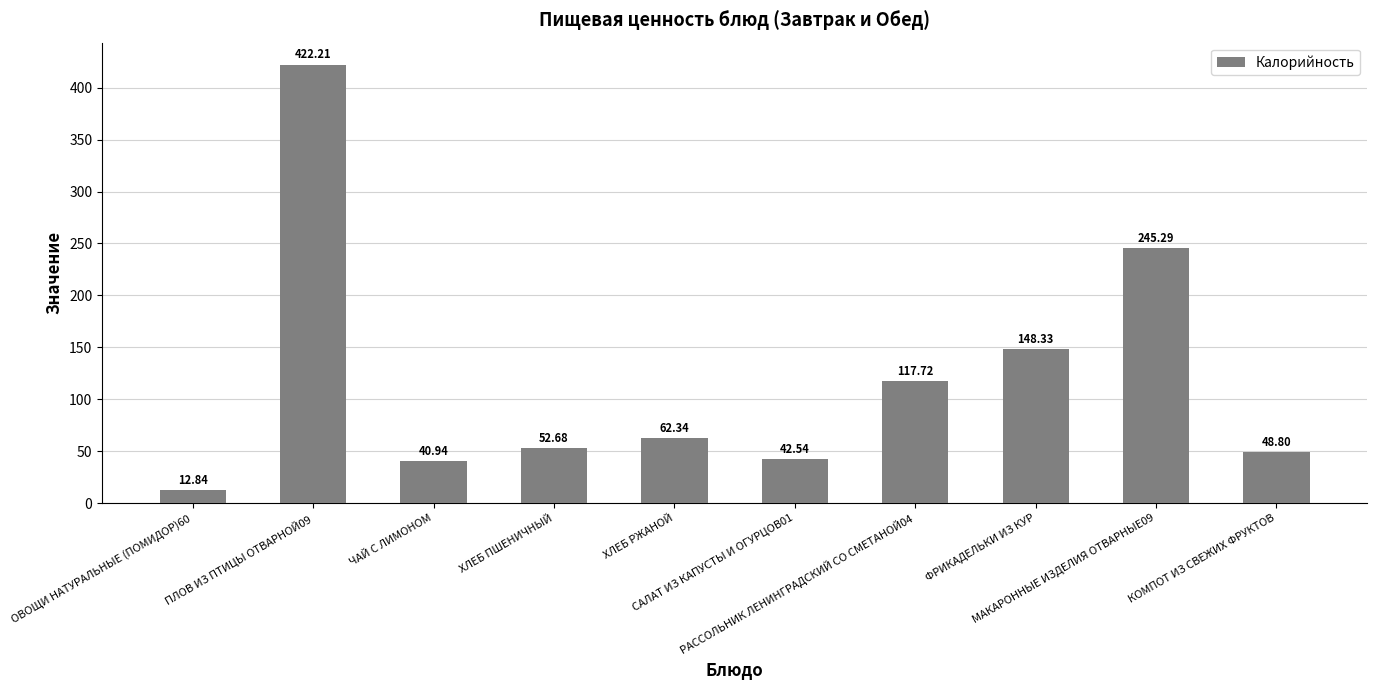

Rank the categories by value from lowest to highest.

ОВОЩИ НАТУРАЛЬНЫЕ (ПОМИДОР)60, ЧАЙ С ЛИМОНОМ, САЛАТ ИЗ КАПУСТЫ И ОГУРЦОВ01, КОМПОТ ИЗ СВЕЖИХ ФРУКТОВ, ХЛЕБ ПШЕНИЧНЫЙ, ХЛЕБ РЖАНОЙ, РАССОЛЬНИК ЛЕНИНГРАДСКИЙ СО СМЕТАНОЙ04, ФРИКАДЕЛЬКИ ИЗ КУР, МАКАРОННЫЕ ИЗДЕЛИЯ ОТВАРНЫЕ09, ПЛОВ ИЗ ПТИЦЫ ОТВАРНОЙ09